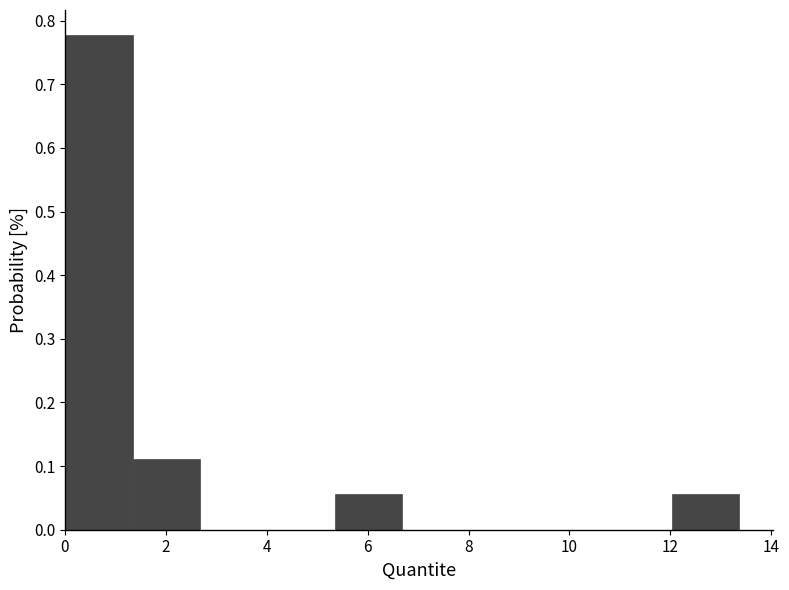

Reading left to right, transcribe this chart: for each bar, give the range it covers on the x-axis and its height. Neither the bar edges nor the heights are printed on the chart, so give them approximately, as read against the axes.

0.0 to 1.4: 0.78
1.4 to 2.6: 0.11
2.6 to 4.0: 0
4.0 to 5.4: 0
5.4 to 6.6: 0.06
6.6 to 8.0: 0
8.0 to 9.4: 0
9.4 to 10.6: 0
10.6 to 12.0: 0
12.0 to 13.4: 0.06